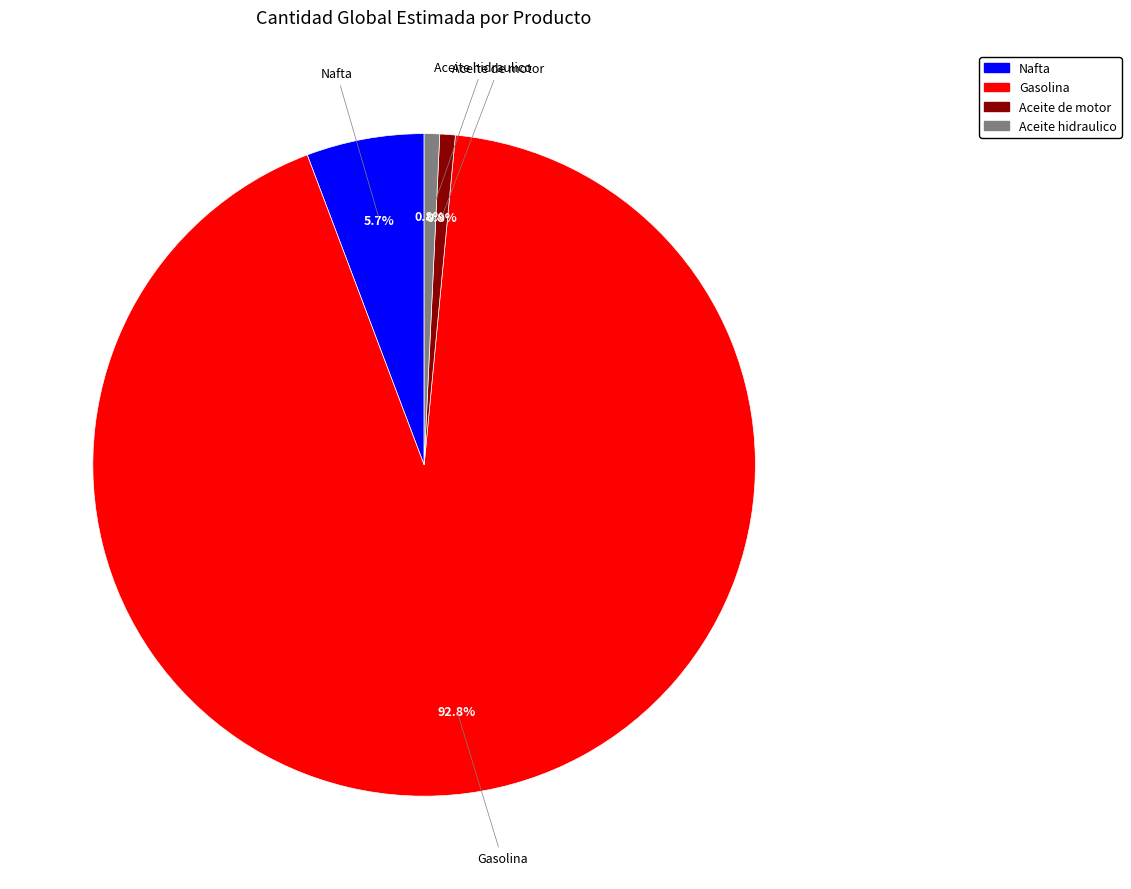

Do Gasolina and Aceite hidraulico together represent more than half of the pie?

Yes